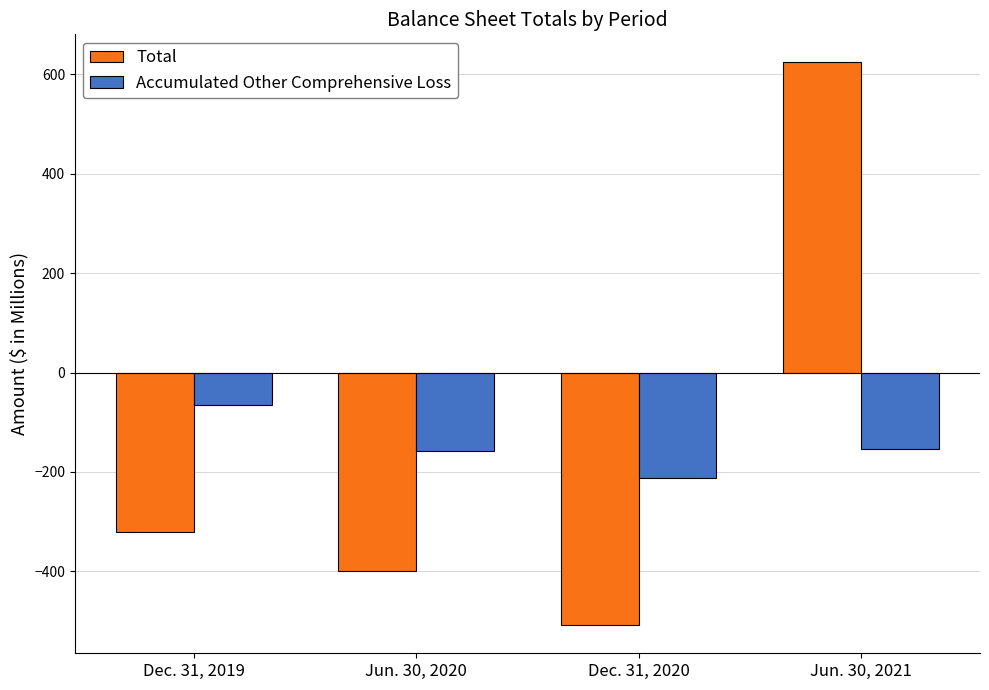

What is the sum of the Total values at Dec. 31, 2020 and Jun. 30, 2021?

115.6